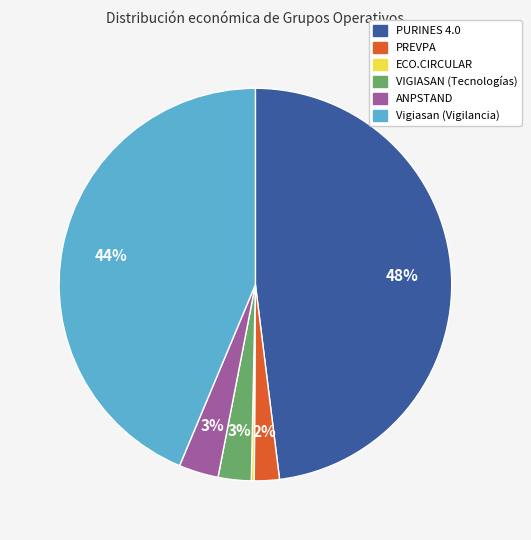

What is the largest slice in the pie chart?

PURINES 4.0